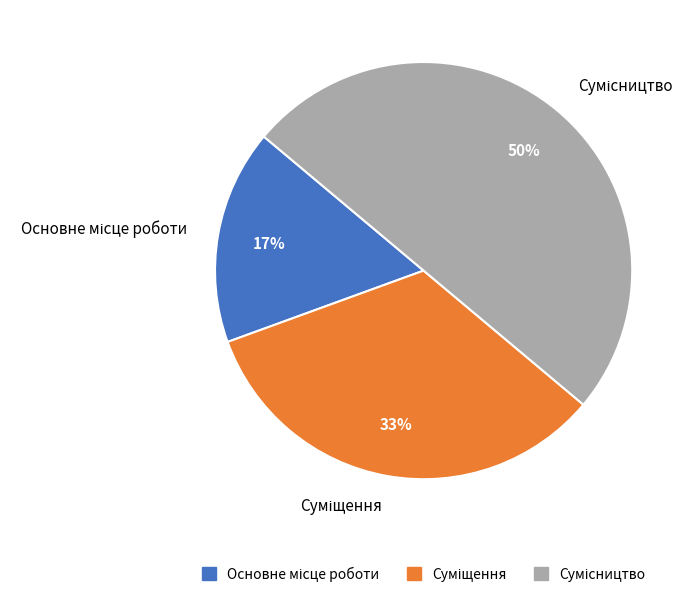

To the nearest percent, what is the difference between the largest and smallest slice percentages?

33%